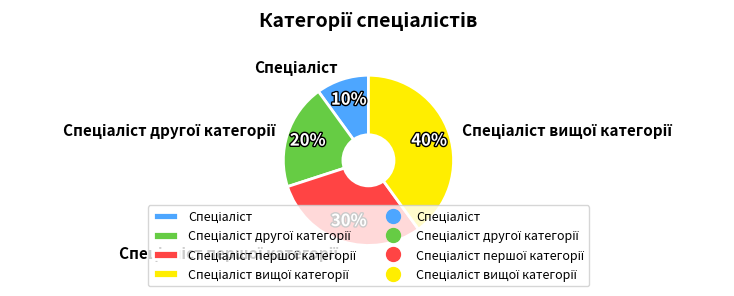

To the nearest percent, what is the average slice percentage?

25%